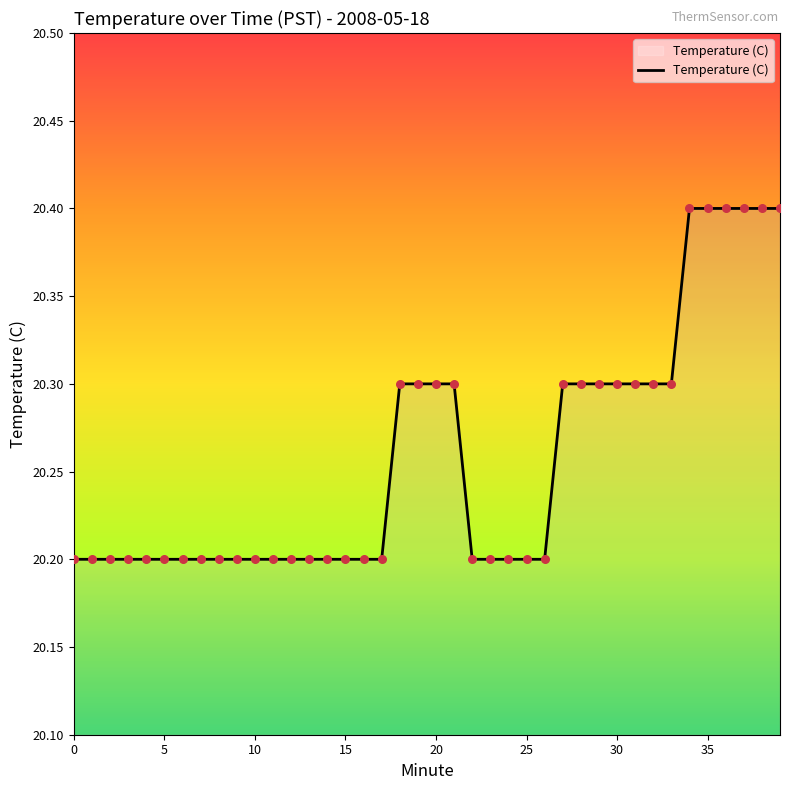

What is the maximum value shown in the chart?

20.4